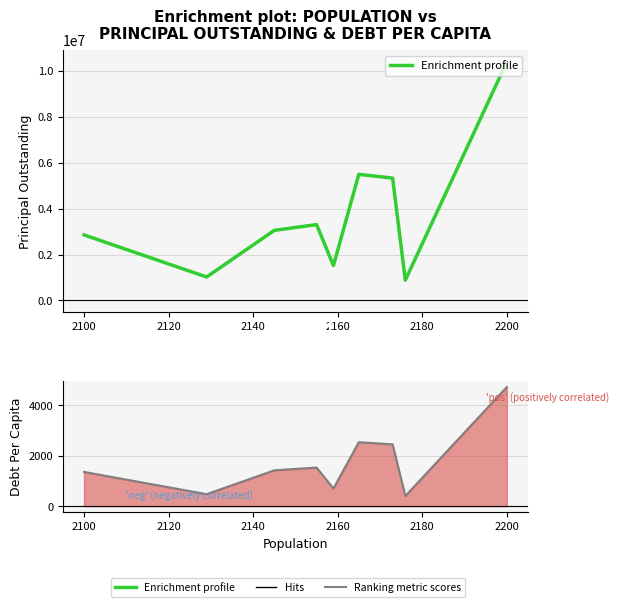

How many values in the PrincipalOutstanding series are below 3052000?

4